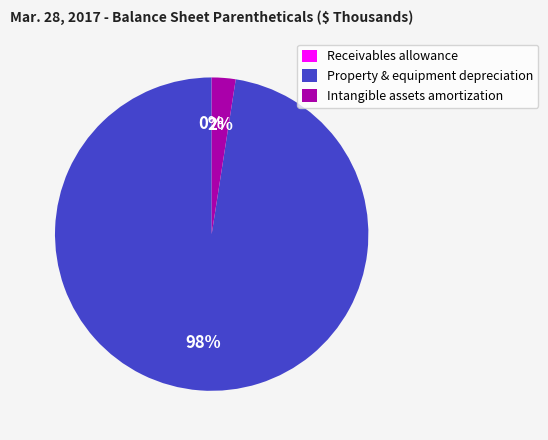

Between Property & equipment depreciation and Intangible assets amortization, which is larger?

Property & equipment depreciation